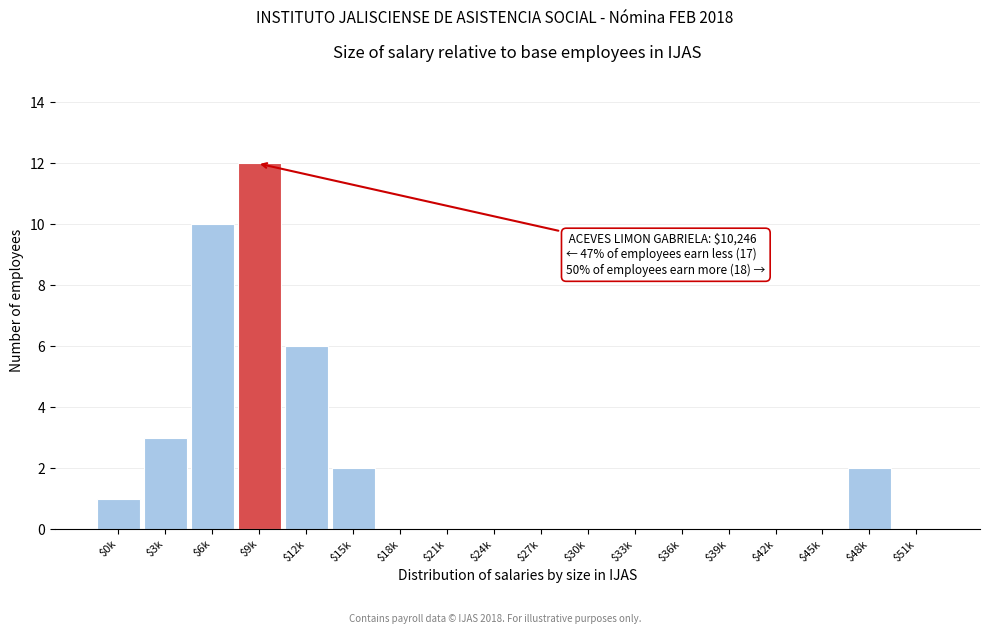

Is it true that the value at $0k is 1?

True